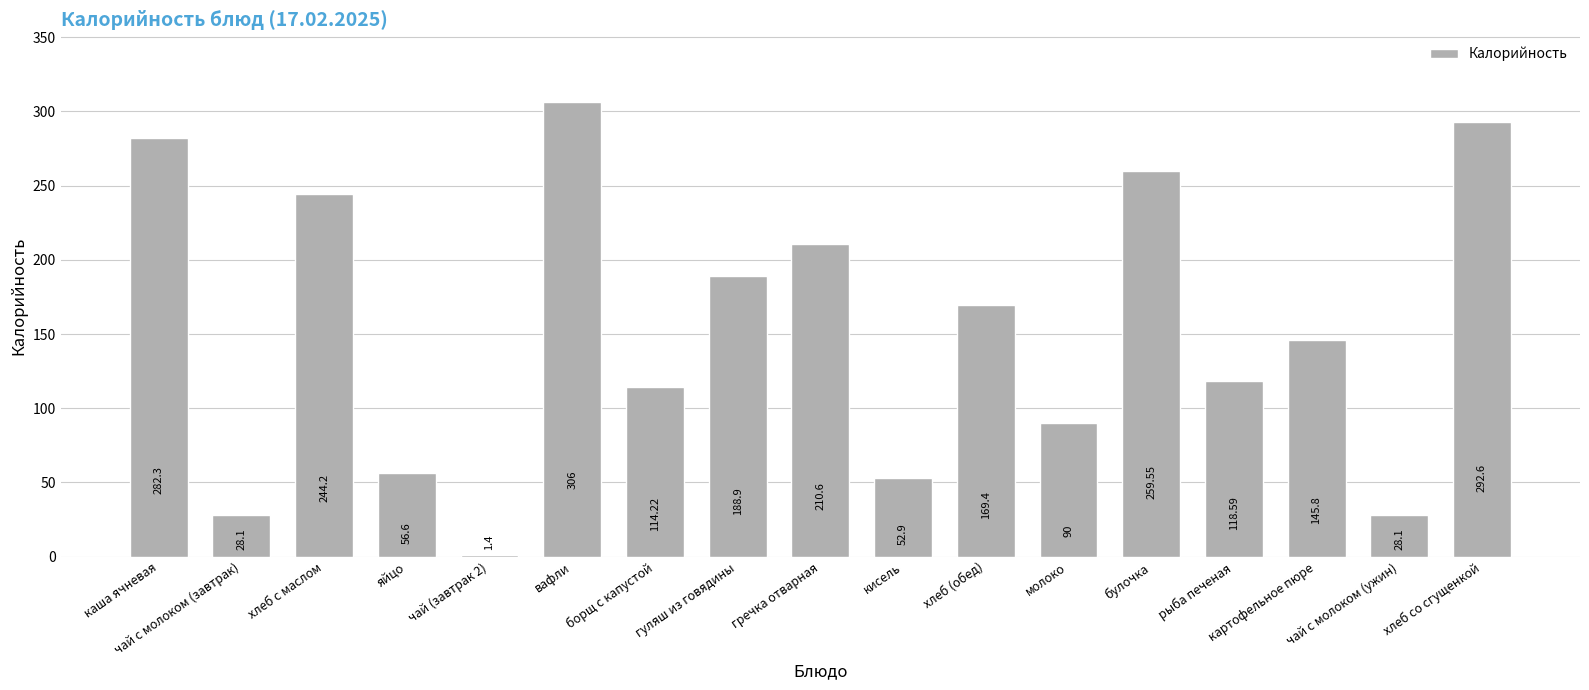

Reading right to left, what are all the values shown in this chart?

хлеб со сгущенкой=292.6	чай с молоком (ужин)=28.1	картофельное пюре=145.8	рыба печеная=118.6	булочка=259.6	молоко=90.0	хлеб (обед)=169.4	кисель=52.9	гречка отварная=210.6	гуляш из говядины=188.9	борщ с капустой=114.2	вафли=306.0	чай (завтрак 2)=1.4	яйцо=56.6	хлеб с маслом=244.2	чай с молоком (завтрак)=28.1	каша ячневая=282.3